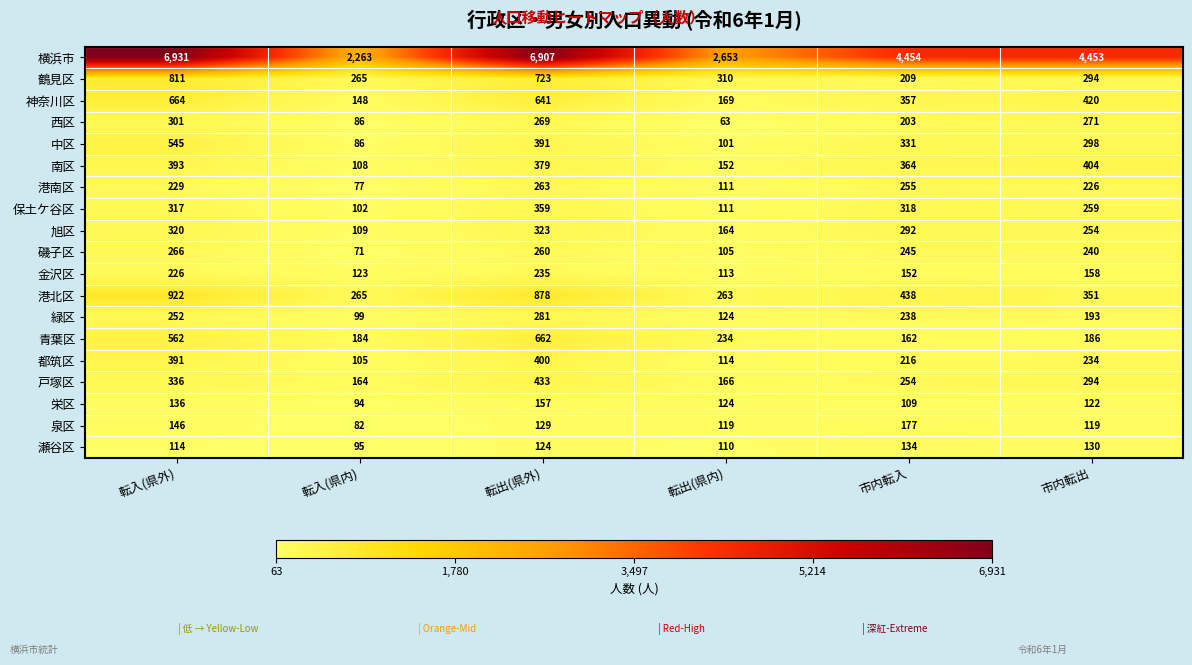

What is the minimum value shown in the chart?

63